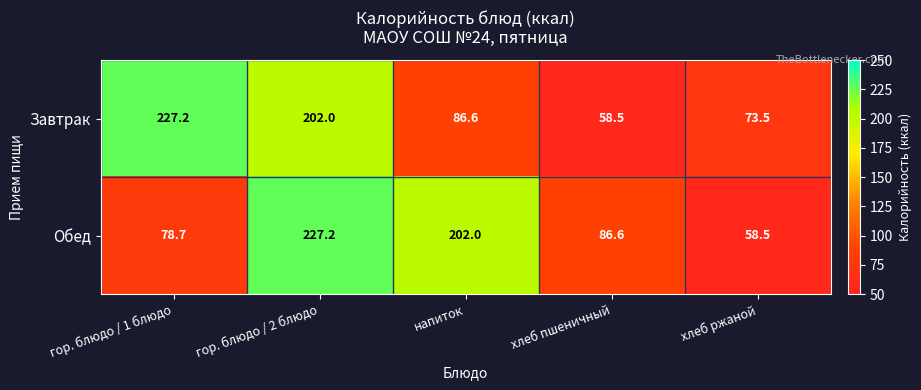

Where is Обед nearest to the value 142?

хлеб пшеничный